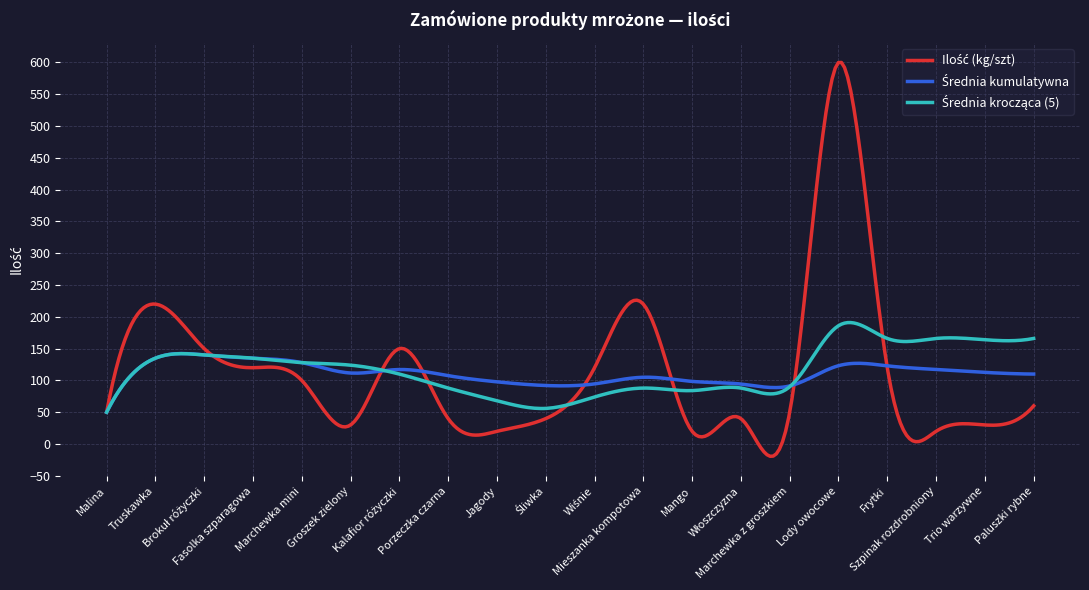

What is the smallest value displayed?

-19.3